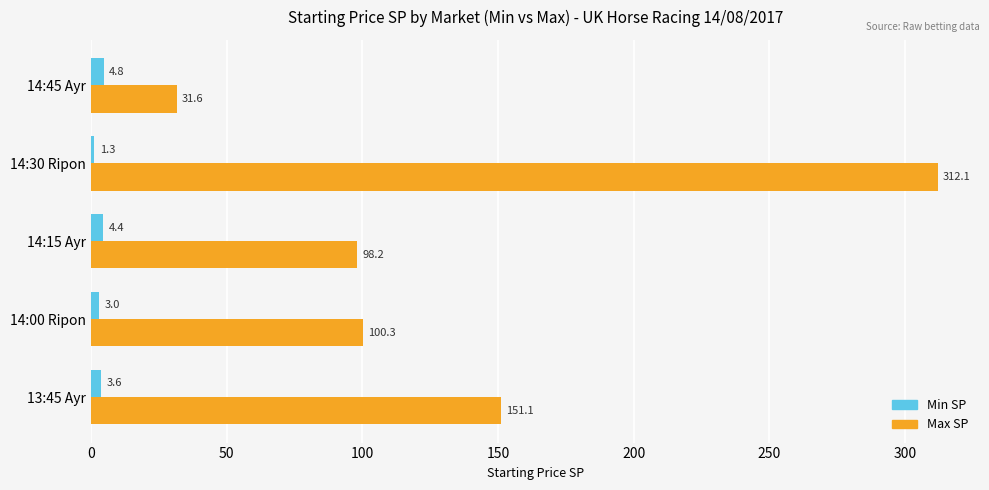

Between 14:30 Ripon and 14:45 Ayr, which series saw the biggest shift?

Max SP